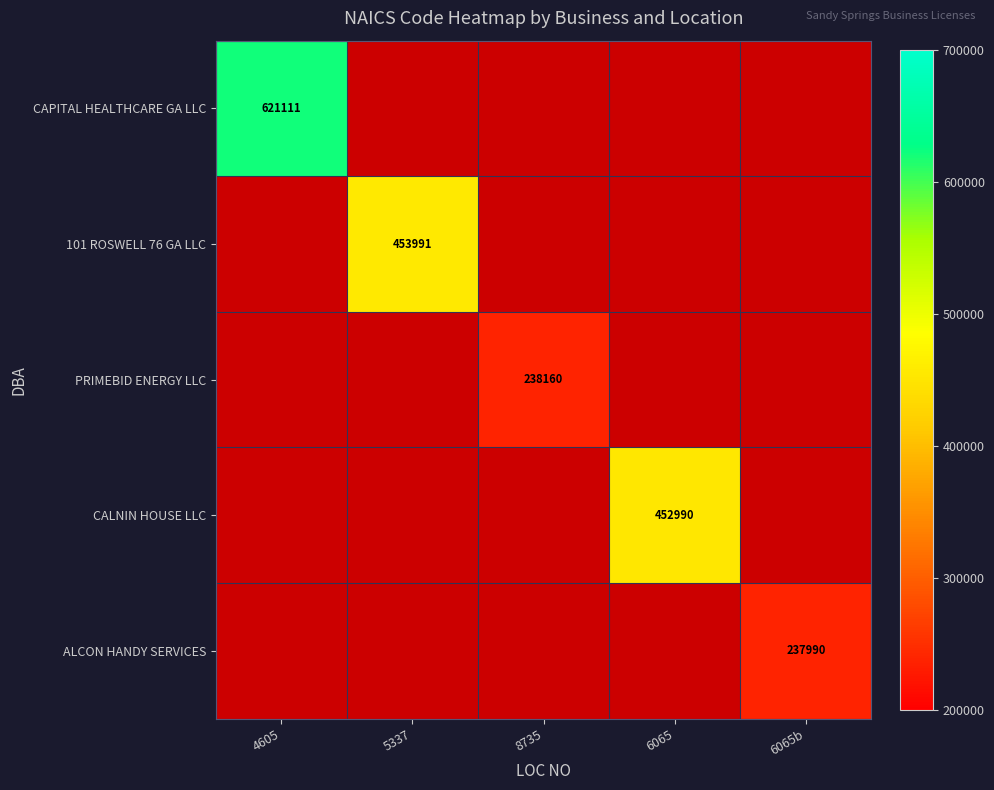

What is the smallest value displayed?

237990.0